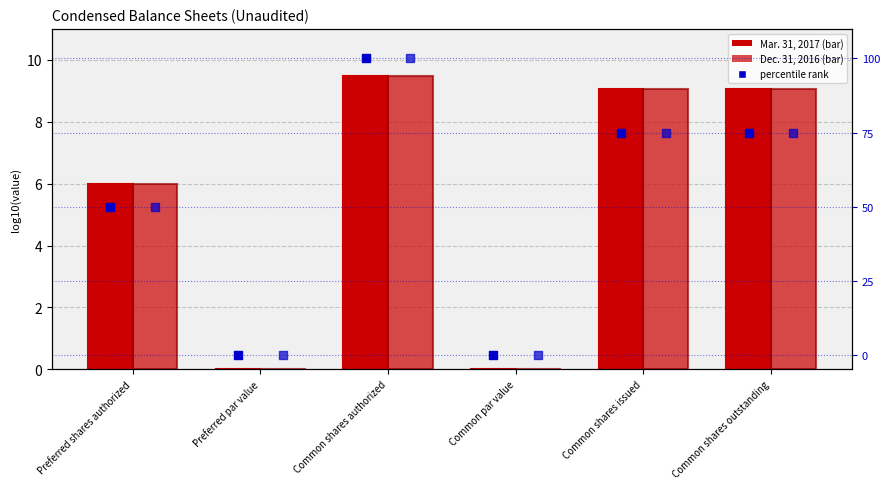

Is the value of Mar. 31, 2017 percentile at Preferred shares authorized greater than the value of Dec. 31, 2016 percentile at Common shares issued?

No